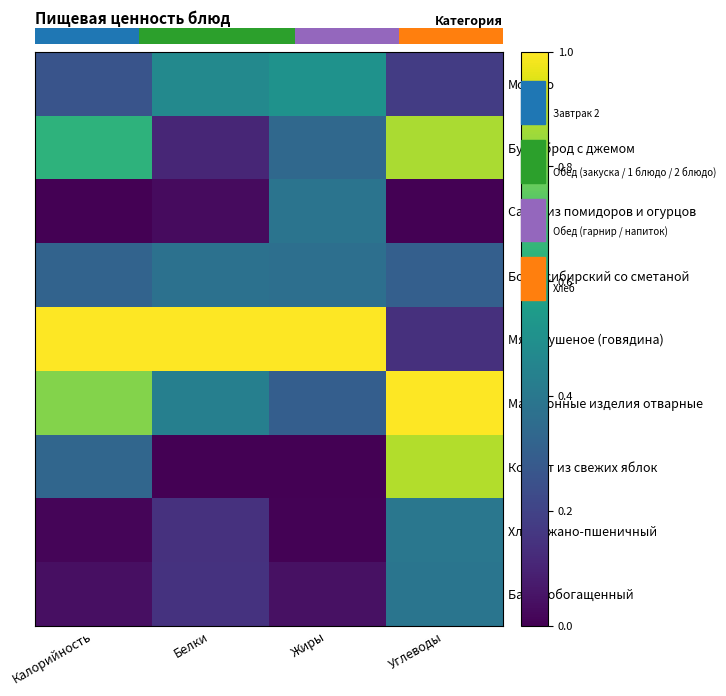

What is the sum of all Макаронные изделия отварные values?

2.5